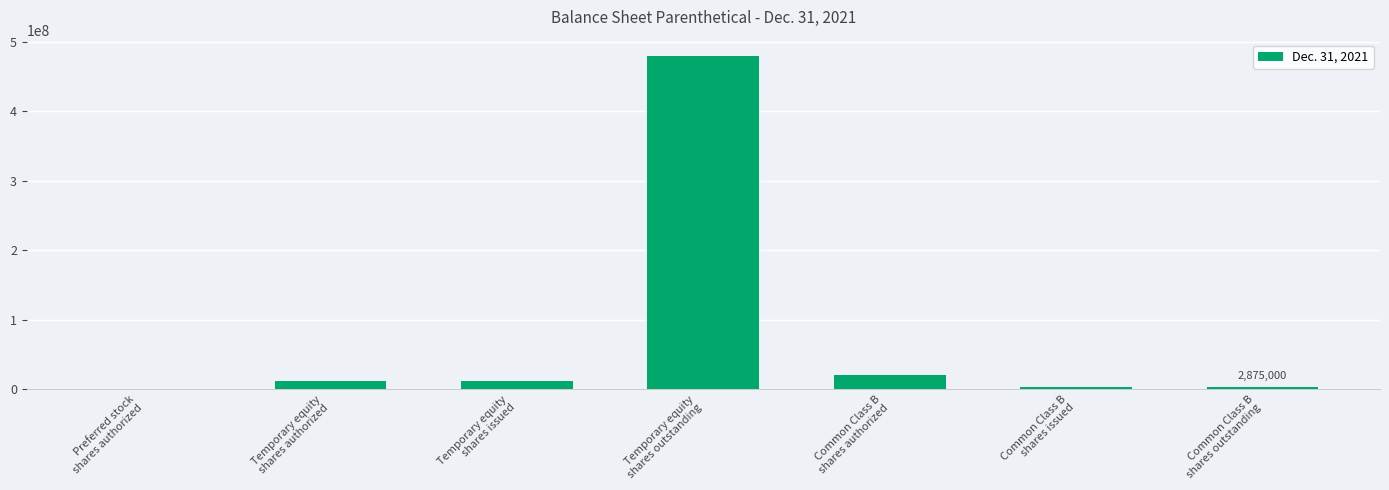

What is the sum of all values?

528750000